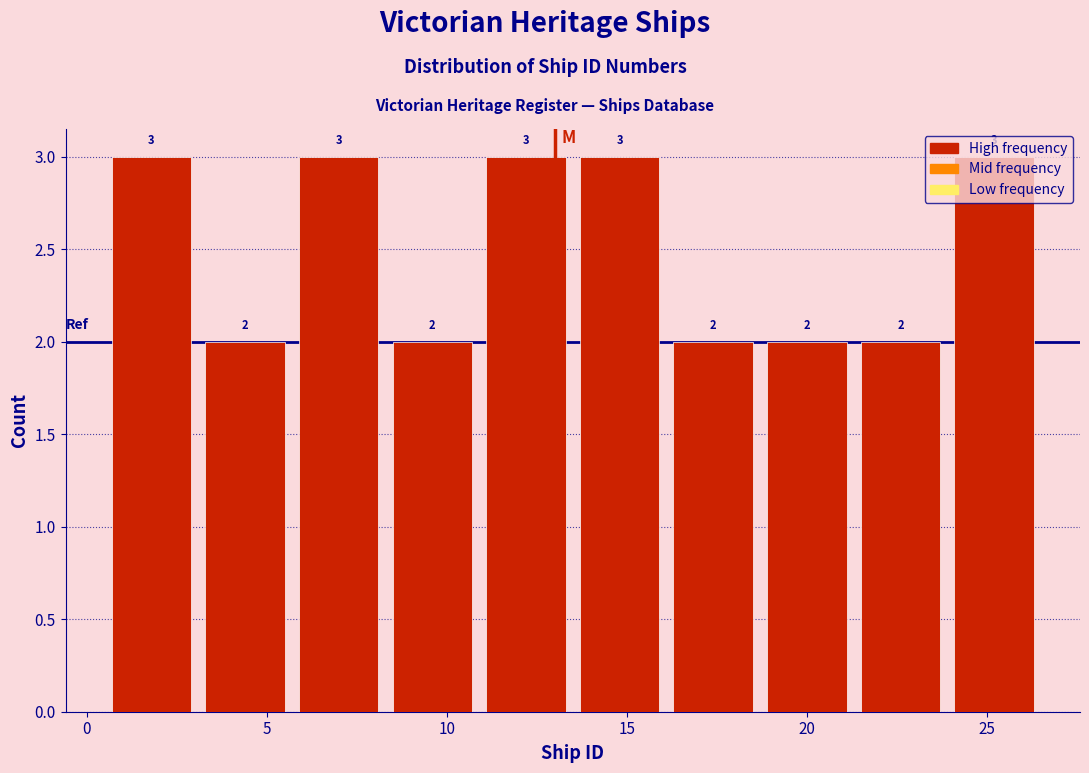

Reading left to right, transcribe this chart: for each bar, give the range it covers on the x-axis and its height. The bar edges are not printed on the chart, so give them approximately, as read against the axis.

0.5 to 3.1: 3
3.1 to 5.7: 2
5.7 to 8.3: 3
8.3 to 10.9: 2
10.9 to 13.5: 3
13.5 to 16.1: 3
16.1 to 18.7: 2
18.7 to 21.3: 2
21.3 to 23.9: 2
23.9 to 26.5: 3